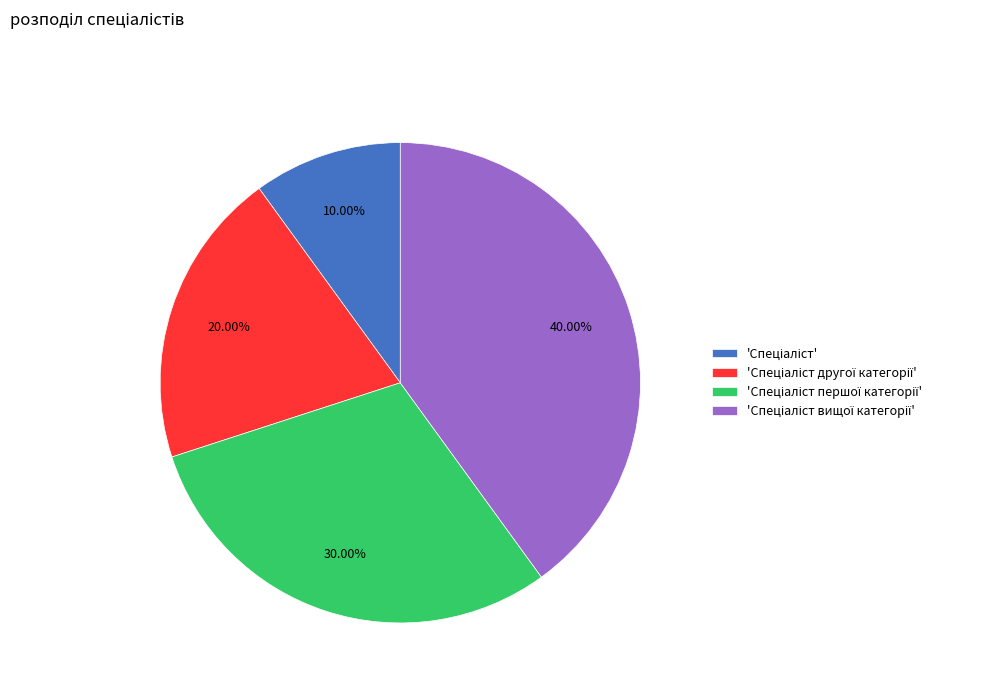

Does any single category account for the majority?

No